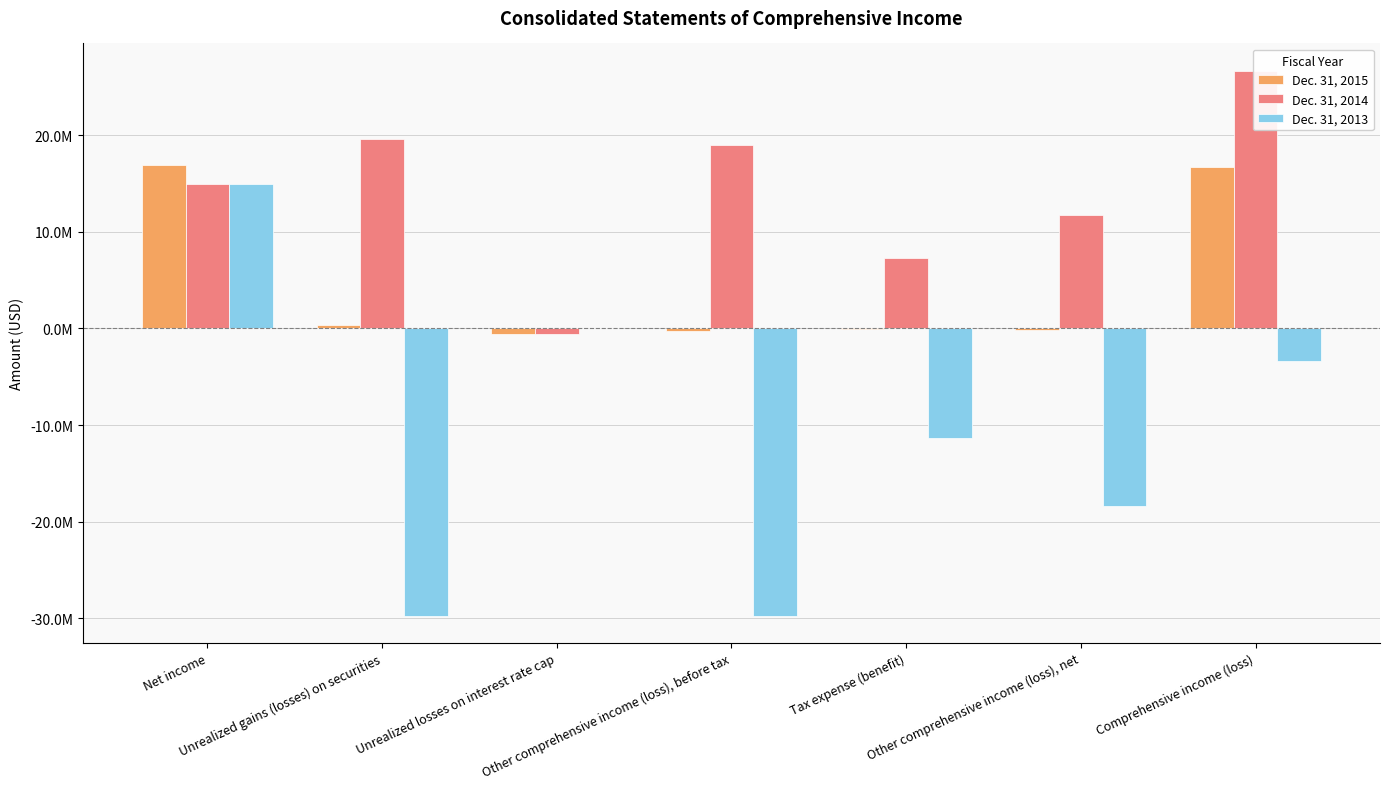

What position from the left is Comprehensive income (loss)?

7